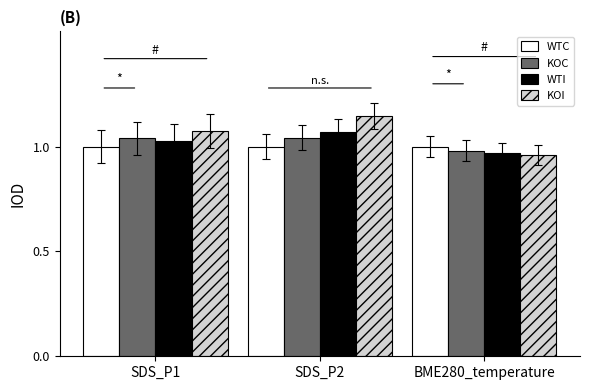

True or false: KOI has a value of 1.0 at BME280_temperature.

True